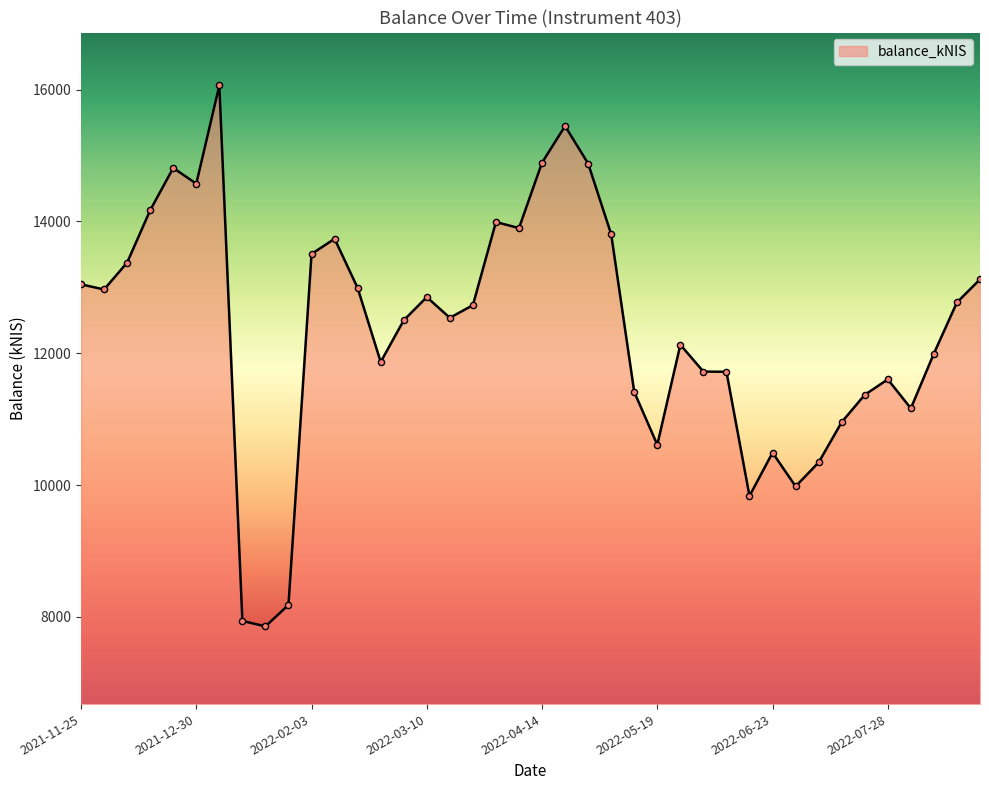

What is the minimum value shown in the chart?

7857.5